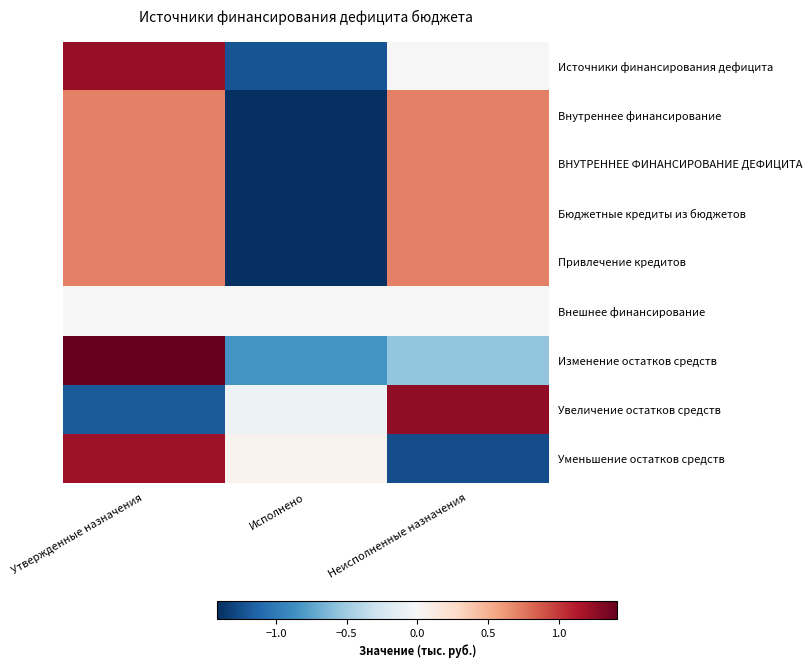

Reading left to right, list all the values displayed in this chart.

Источники финансирования дефицита: Утвержденные назначения=1.2	Исполнено=-1.2	Неисполненные назначения=-0.0
Внутреннее финансирование: Утвержденные назначения=0.7	Исполнено=-1.4	Неисполненные назначения=0.7
ВНУТРЕННЕЕ ФИНАНСИРОВАНИЕ ДЕФИЦИТА: Утвержденные назначения=0.7	Исполнено=-1.4	Неисполненные назначения=0.7
Бюджетные кредиты из бюджетов: Утвержденные назначения=0.7	Исполнено=-1.4	Неисполненные назначения=0.7
Привлечение кредитов: Утвержденные назначения=0.7	Исполнено=-1.4	Неисполненные назначения=0.7
Внешнее финансирование: Утвержденные назначения=0.0	Исполнено=0.0	Неисполненные назначения=0.0
Изменение остатков средств: Утвержденные назначения=1.4	Исполнено=-0.8	Неисполненные назначения=-0.6
Увеличение остатков средств: Утвержденные назначения=-1.2	Исполнено=-0.1	Неисполненные назначения=1.3
Уменьшение остатков средств: Утвержденные назначения=1.2	Исполнено=0.1	Неисполненные назначения=-1.3